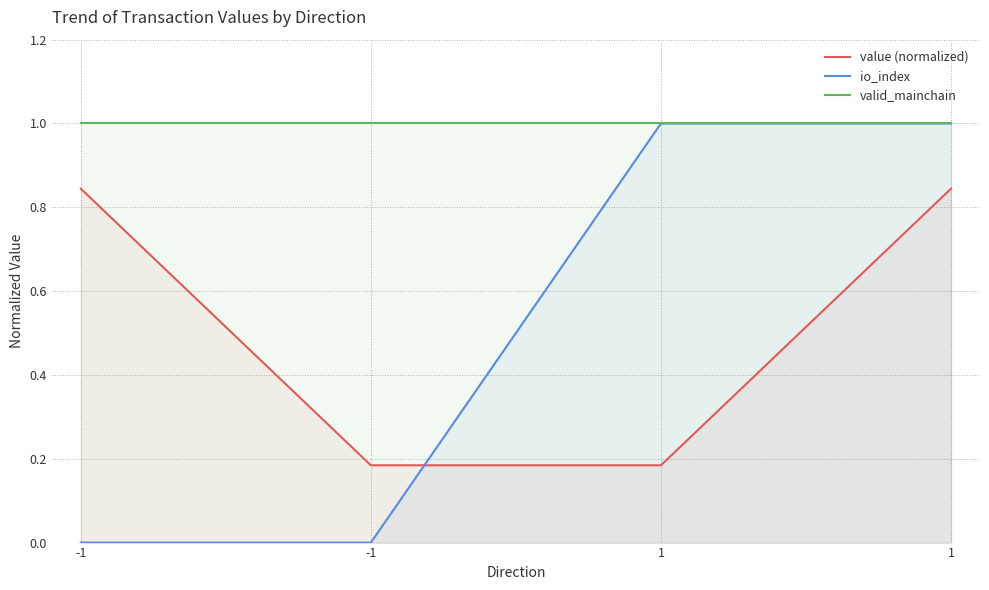

What is the value of the valid_mainchain point at the 2nd from the left?

1.0